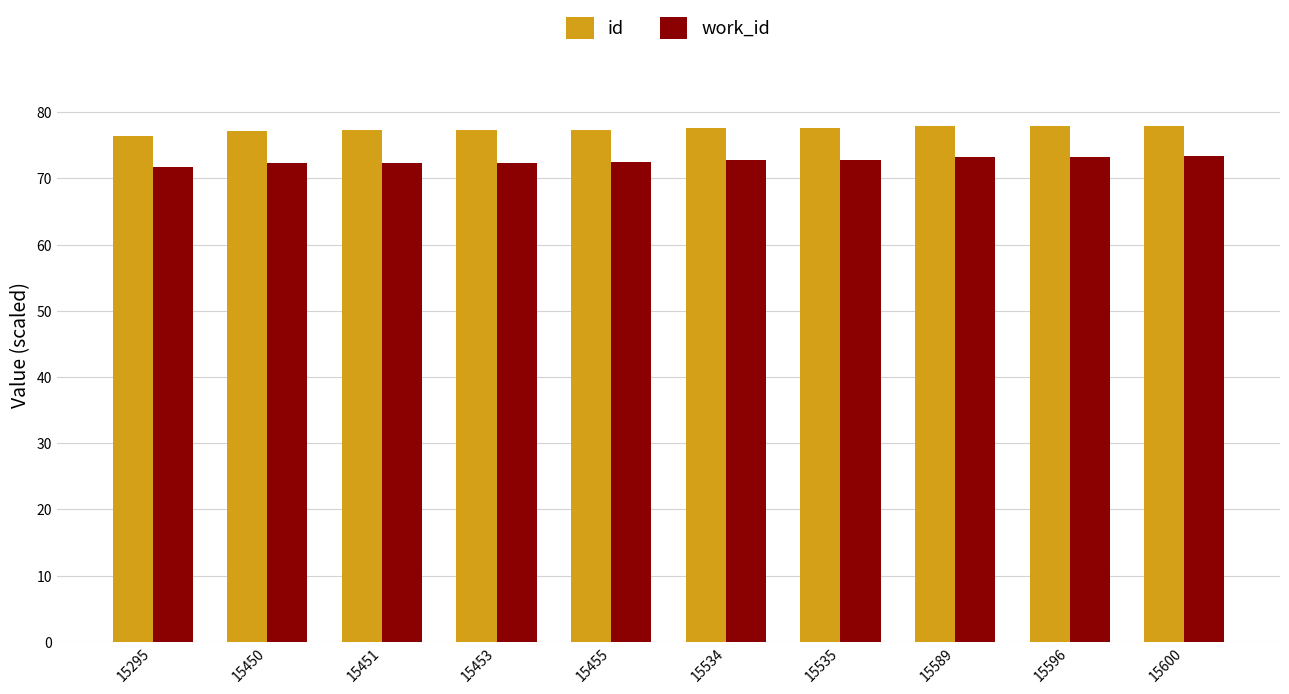

True or false: work_id has a value of 37.1 at 15596.

False